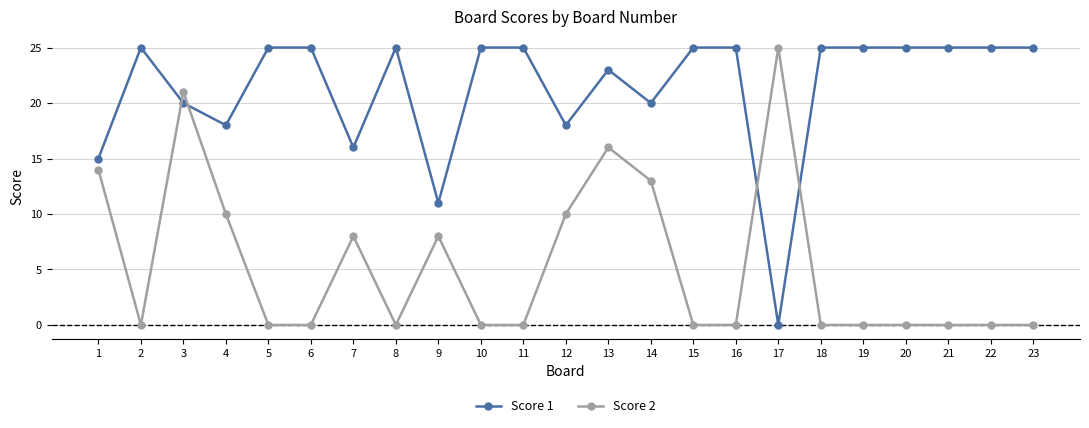

True or false: Score 1 and Score 2 cross at least once.

True